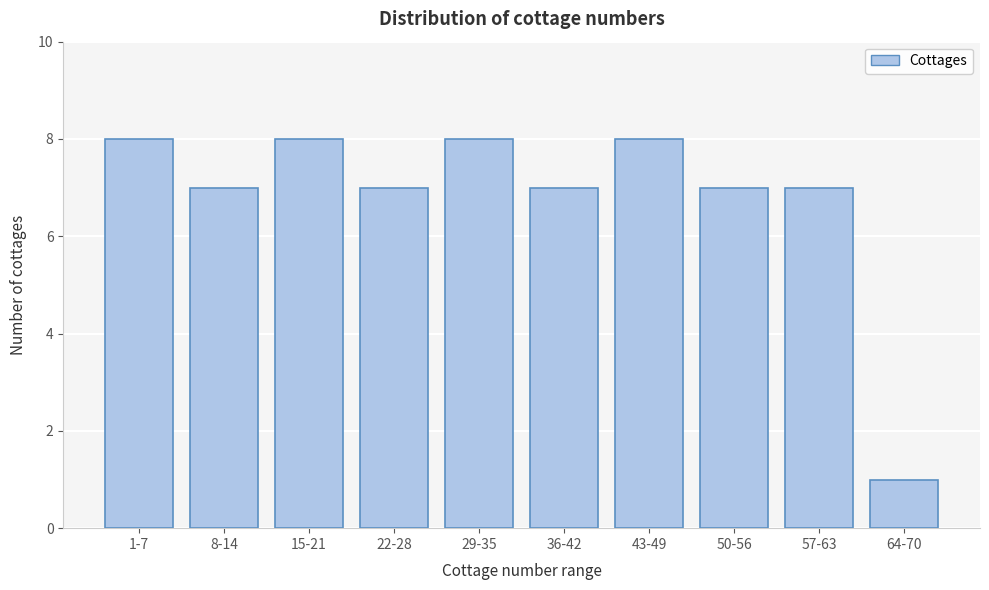

Reading left to right, extract all data points from this chart.

1-7=8	8-14=7	15-21=8	22-28=7	29-35=8	36-42=7	43-49=8	50-56=7	57-63=7	64-70=1